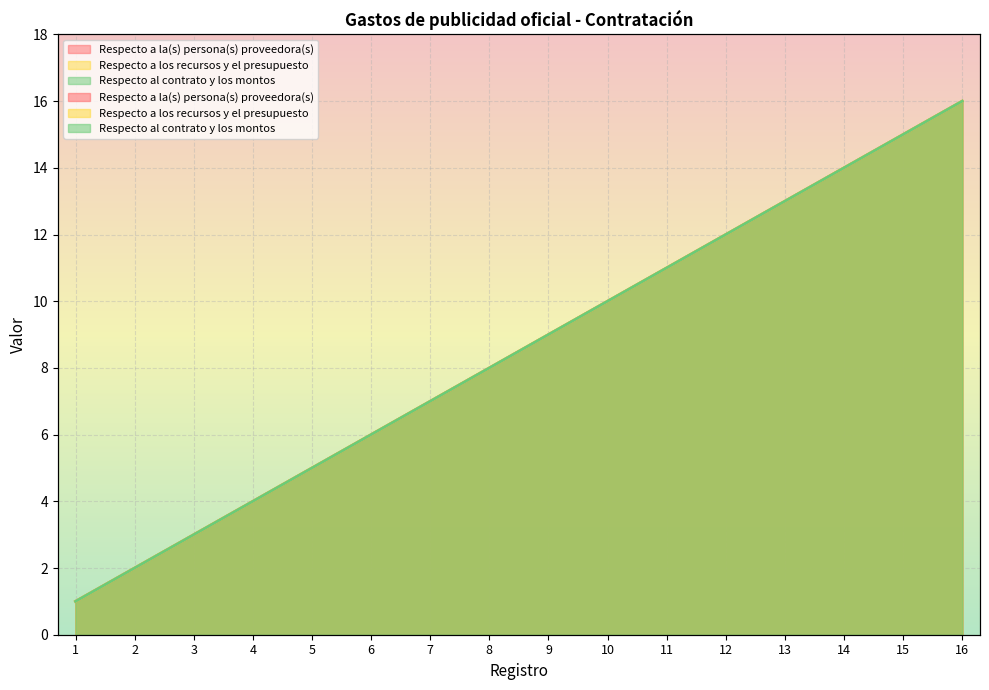

Which series changed the most between 12 and 16?

Respecto a la(s) persona(s) proveedora(s)